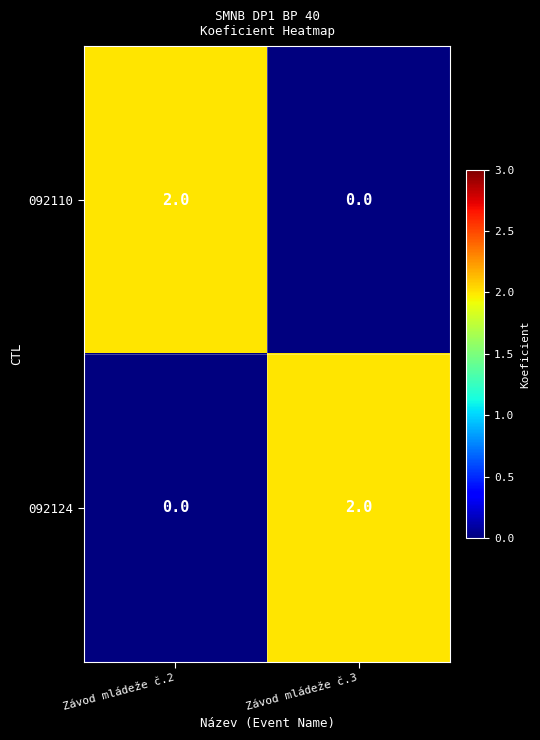

Which category has the lowest value in the 092124 series?

Závod mládeže č.2